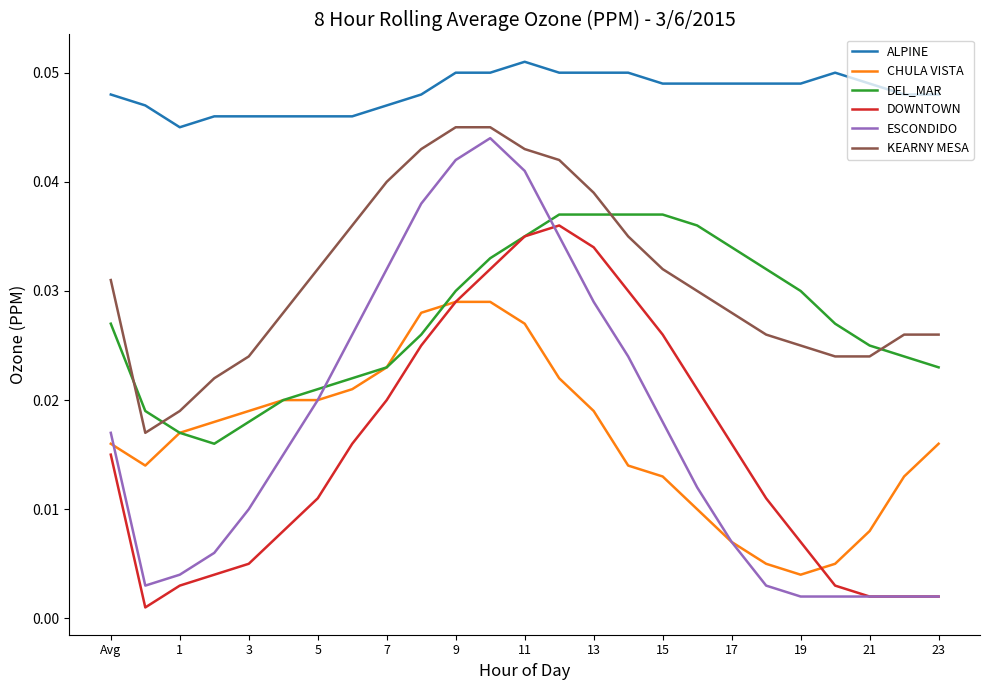

Which series ends up on top after the final intersection of DEL_MAR and KEARNY MESA?

KEARNY MESA